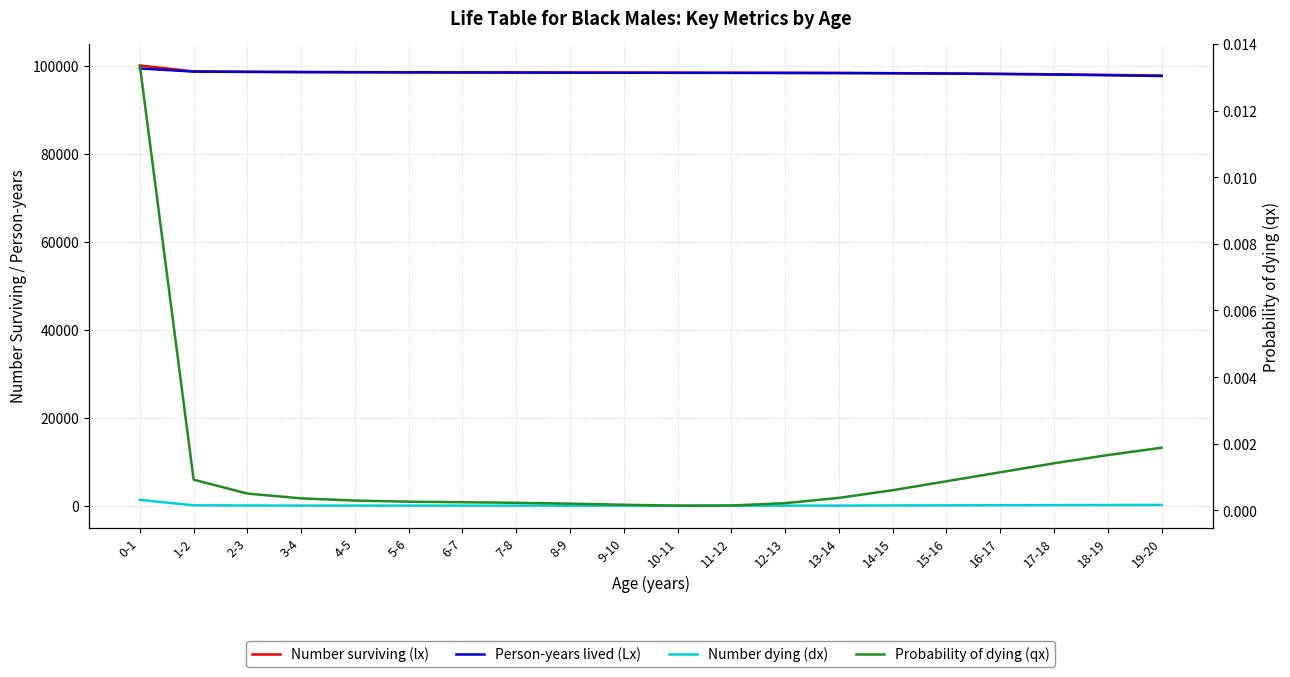

Reading right to left, what are all the values shown in this chart?

Number surviving (lx): 19-20=97710.6	18-19=97872.8	17-18=98011.0	16-17=98123.1	15-16=98208.6	14-15=98267.9	13-14=98304.5	12-13=98325.5	11-12=98339.7	10-11=98353.3	9-10=98369.6	8-9=98389.1	7-8=98411.2	6-7=98435.0	5-6=98460.4	4-5=98489.1	3-4=98524.4	2-3=98573.7	1-2=98664.5	0-1=100000.0
Person-years lived (Lx): 19-20=97618.8	18-19=97791.7	17-18=97941.9	16-17=98067.1	15-16=98165.8	14-15=98238.2	13-14=98286.2	12-13=98315.0	11-12=98332.6	10-11=98346.5	9-10=98361.4	8-9=98379.4	7-8=98400.2	6-7=98423.1	5-6=98447.7	4-5=98474.7	3-4=98506.7	2-3=98549.1	1-2=98619.1	0-1=99332.2
Number dying (dx): 19-20=183.6	18-19=162.2	17-18=138.3	16-17=112.0	15-16=85.5	14-15=59.3	13-14=36.6	12-13=21.0	11-12=14.1	10-11=13.6	9-10=16.3	8-9=19.6	7-8=22.1	6-7=23.7	5-6=25.4	4-5=28.7	3-4=35.3	2-3=49.4	1-2=90.7	0-1=1335.5
Probability of dying (qx): 19-20=0.0	18-19=0.0	17-18=0.0	16-17=0.0	15-16=0.0	14-15=0.0	13-14=0.0	12-13=0.0	11-12=0.0	10-11=0.0	9-10=0.0	8-9=0.0	7-8=0.0	6-7=0.0	5-6=0.0	4-5=0.0	3-4=0.0	2-3=0.0	1-2=0.0	0-1=0.0